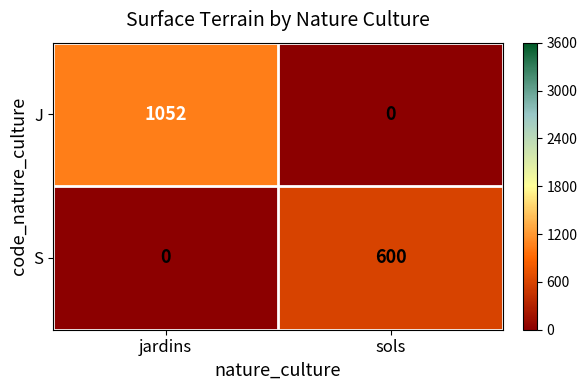

Which category has the highest value in the J series?

jardins